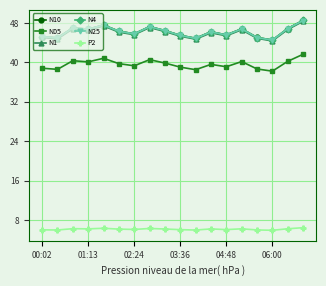

At how many categories does at least one series exceed 16?

18